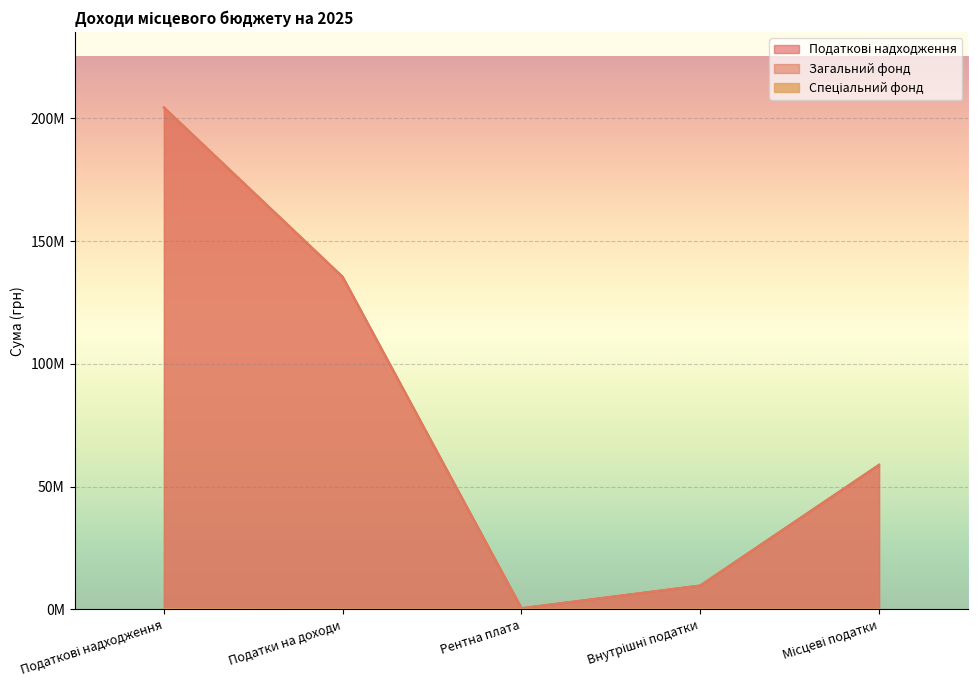

At how many categories does at least one series exceed 201718411?

1